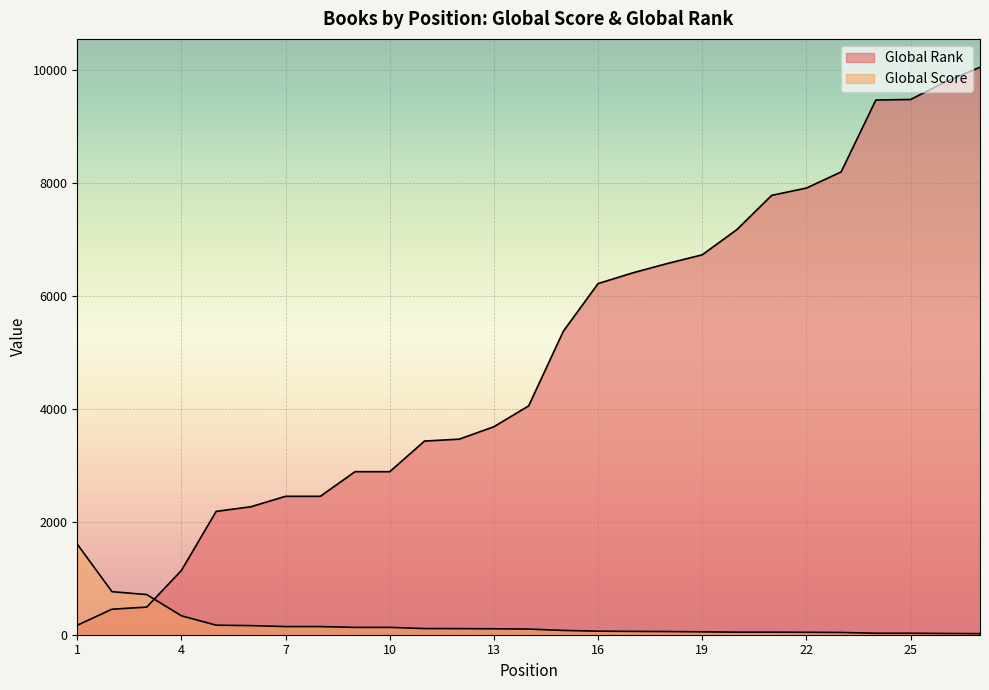

True or false: Global Rank has more than 0 interior local peaks.

False